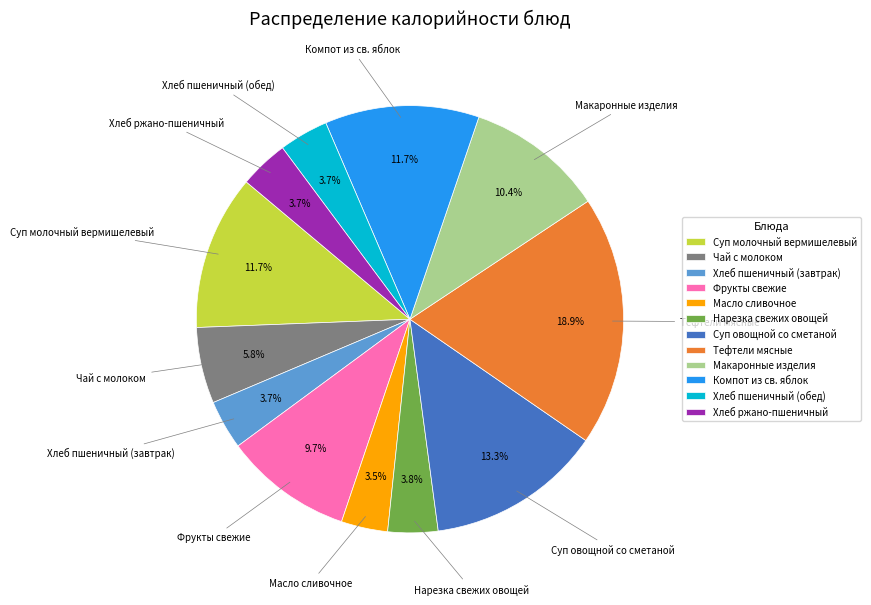

To the nearest percent, what is the difference between the Суп молочный вермишелевый and Фрукты свежие slice percentages?

2%